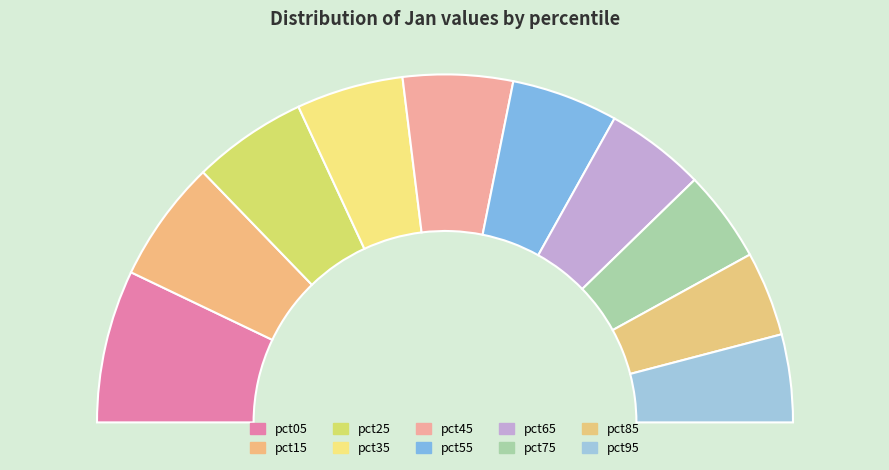

The pct25 slice represents 11% of the pie. True or false?

True